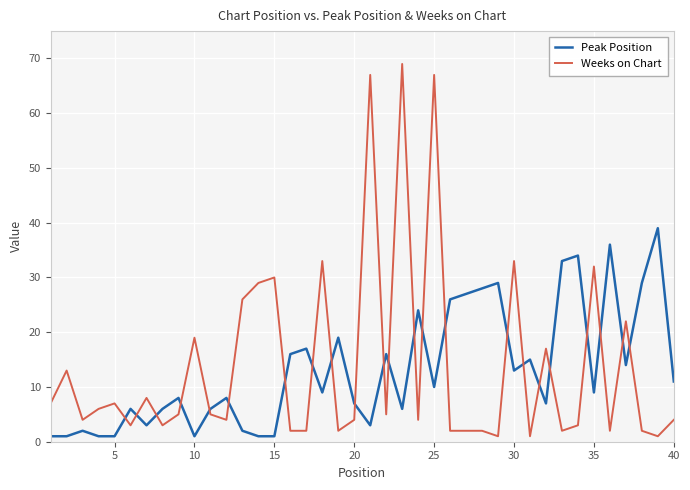

How many intersections are there between Peak Position and Weeks on Chart?

23